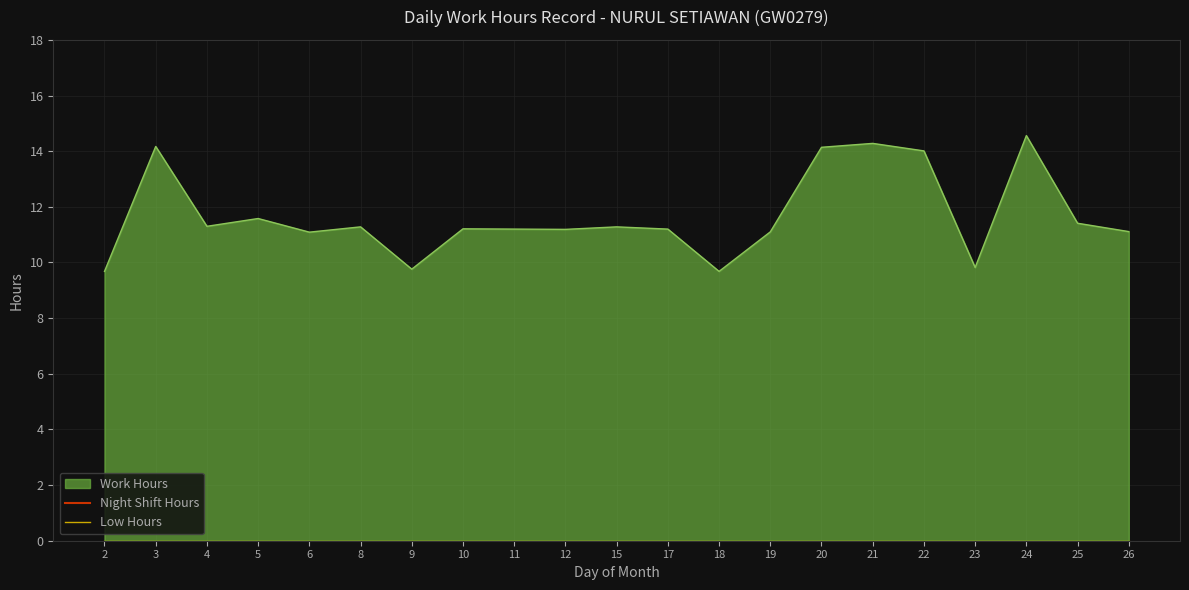

How many lines are shown in the chart?

2